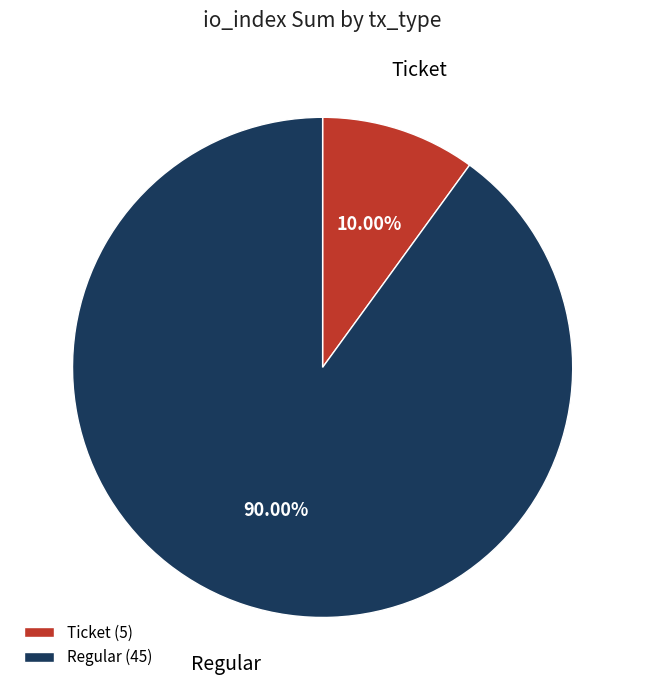

How many segments does this pie chart have?

2